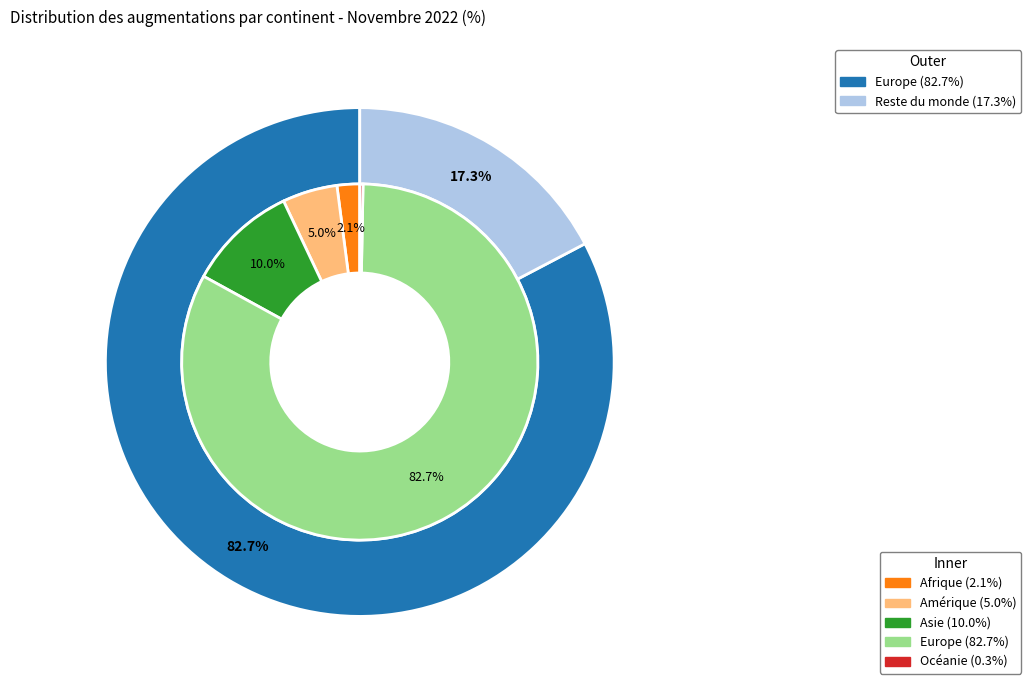

What is the majority slice?

Europe